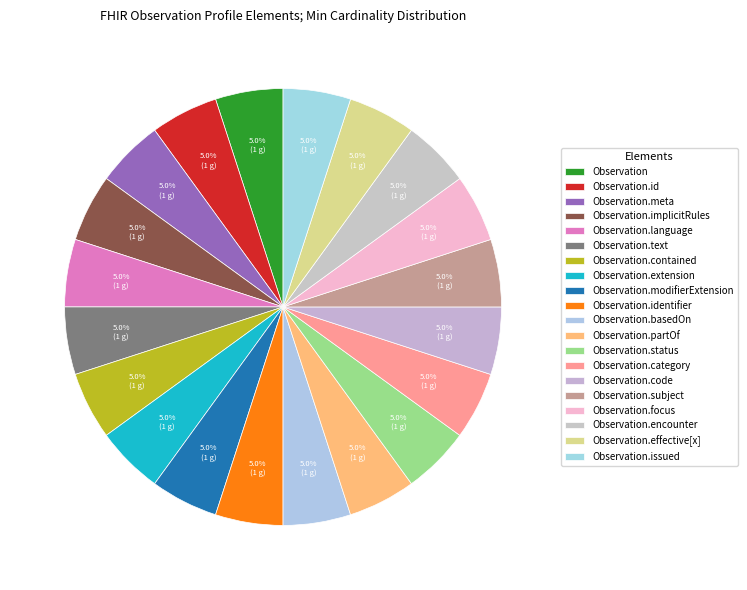

How many slices are in this pie chart?

20